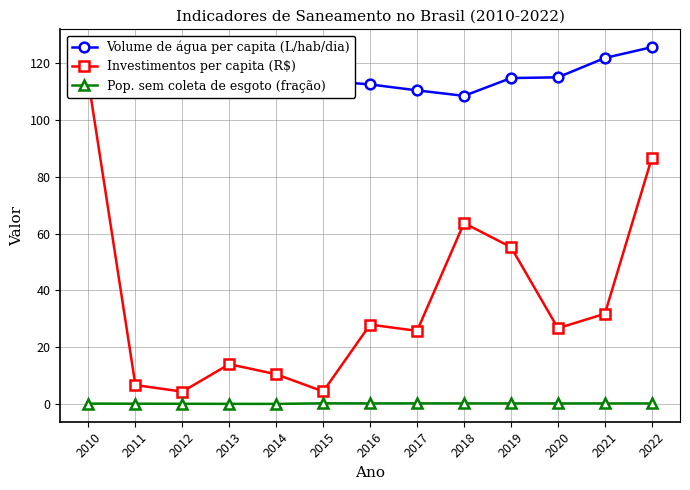

What is the difference between the maximum and minimum values in the Volume de água per capita (L/hab/dia) series?

17.1